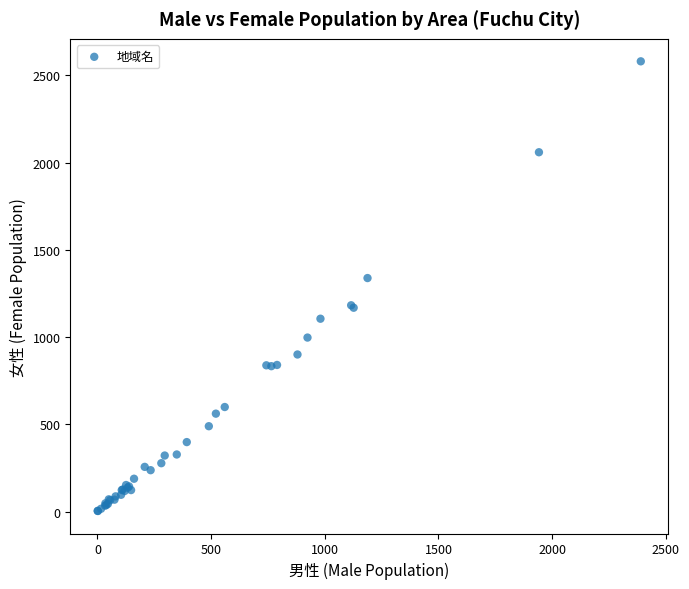

What Y value in the scatter plot is closest to 1292?

1339